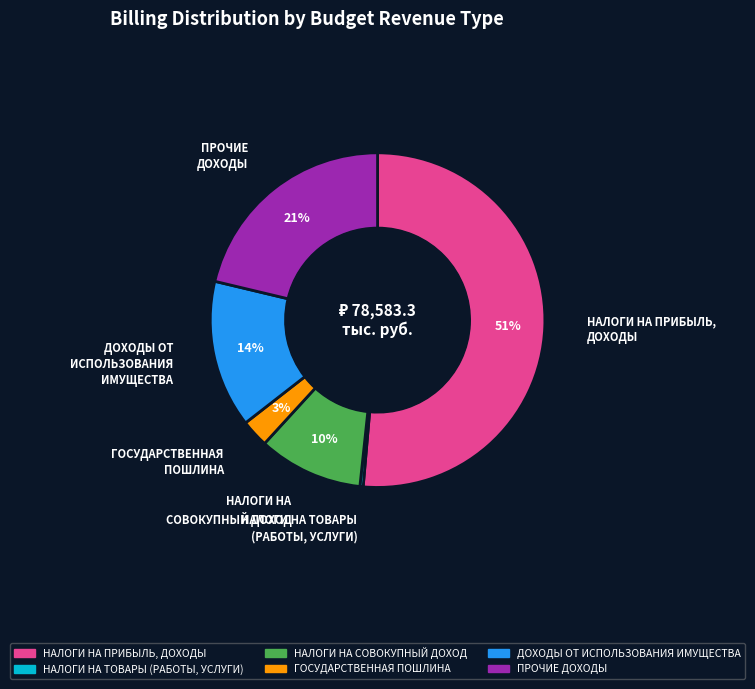

Is there any slice that represents more than half of the pie?

Yes